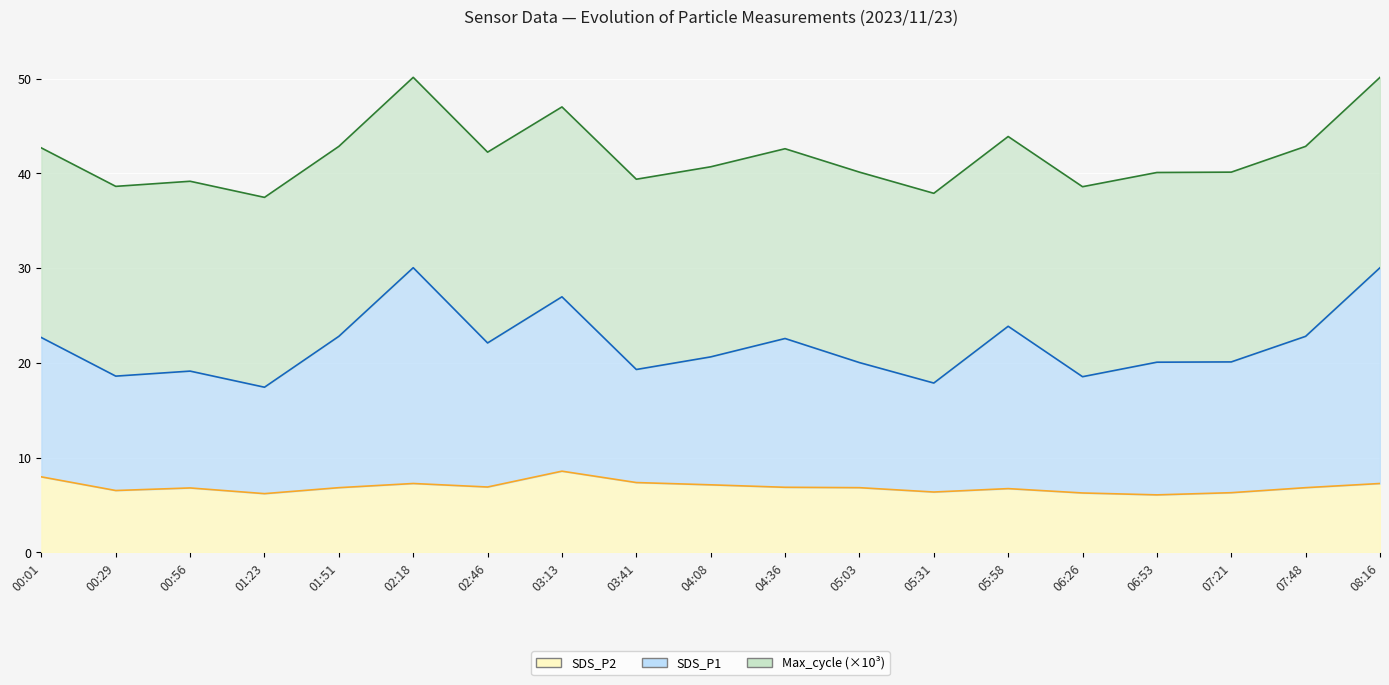

At which label does SDS_P1 reach its peak?

02:18